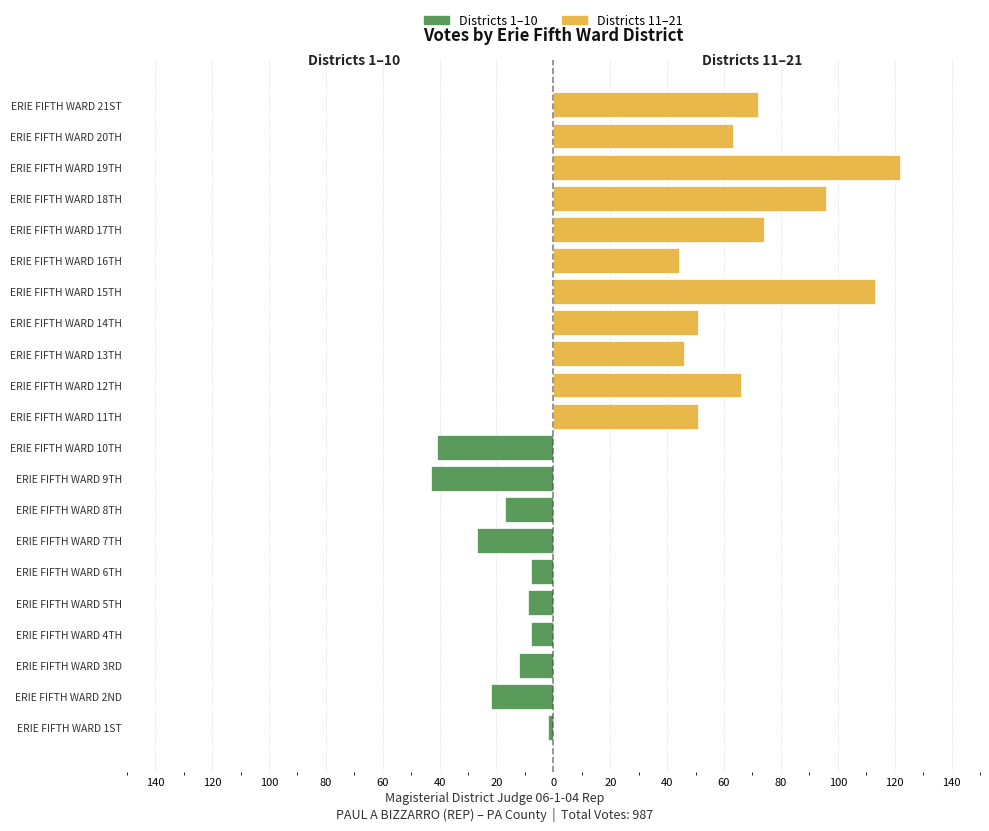

List the labels in order of value, smallest first.

1501, 1504, 1506, 1505, 1503, 1508, 1502, 1507, 1510, 1509, 1516, 1513, 1511, 1514, 1520, 1512, 1521, 1517, 1518, 1515, 1519